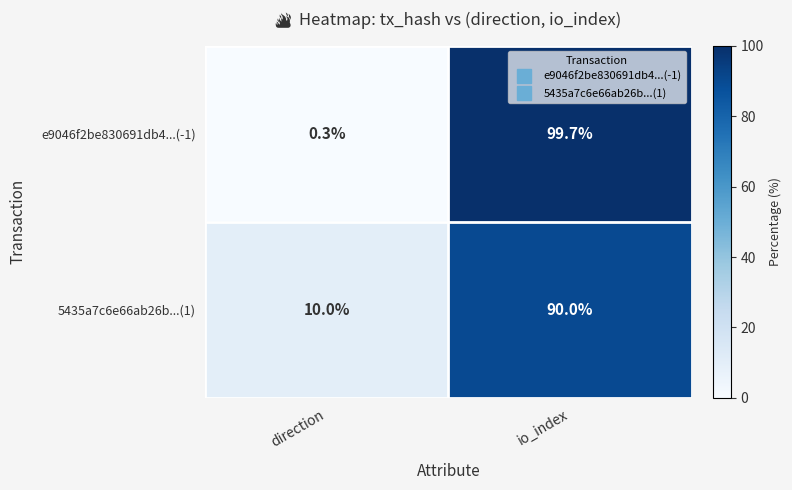

Which category has the highest value in the 5435a7c6e66ab26b...(1) series?

io_index